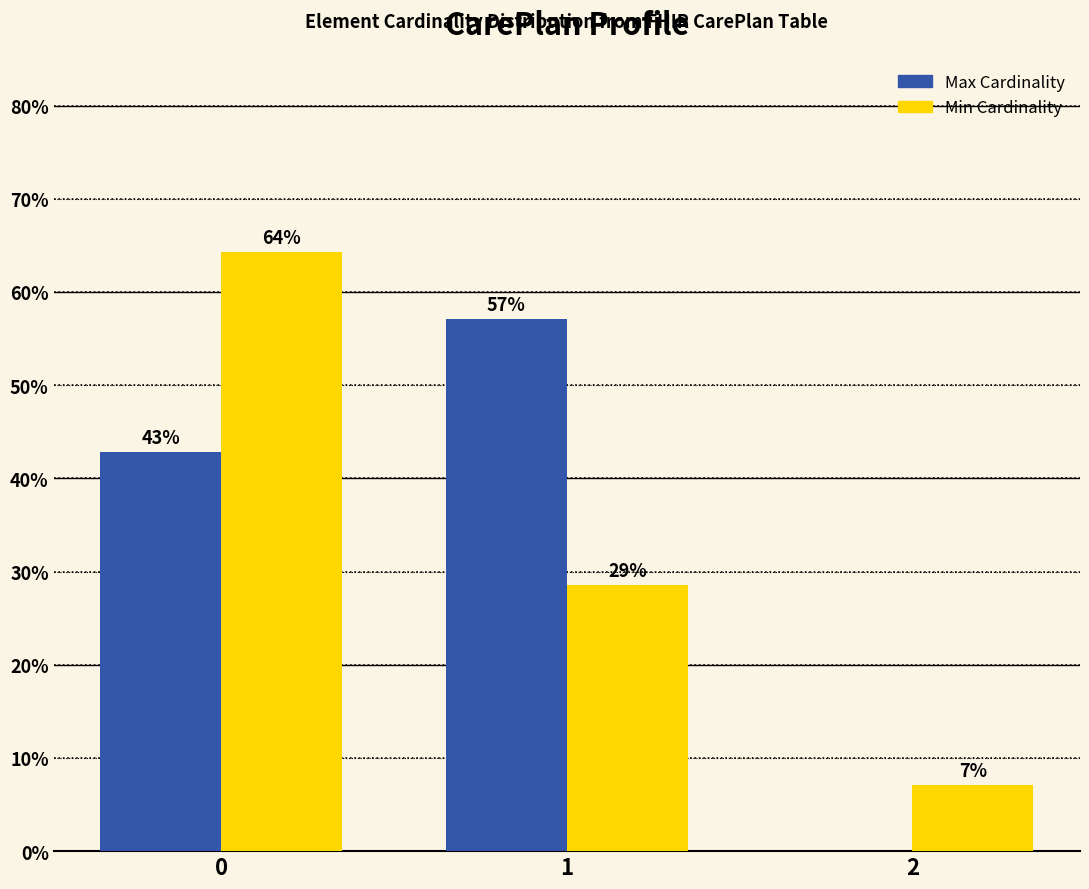

What is the average value of the Max Cardinality series?

33.3